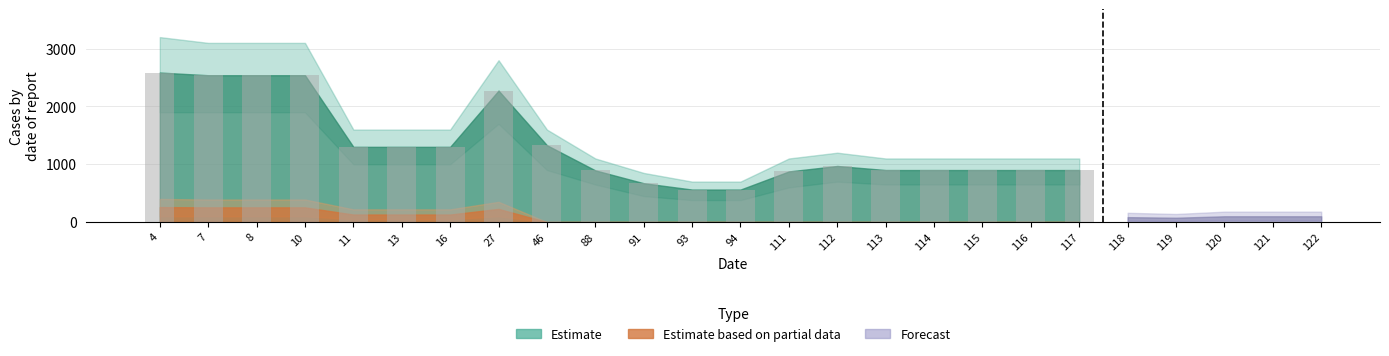

What is the maximum value shown in the chart?

2586.8